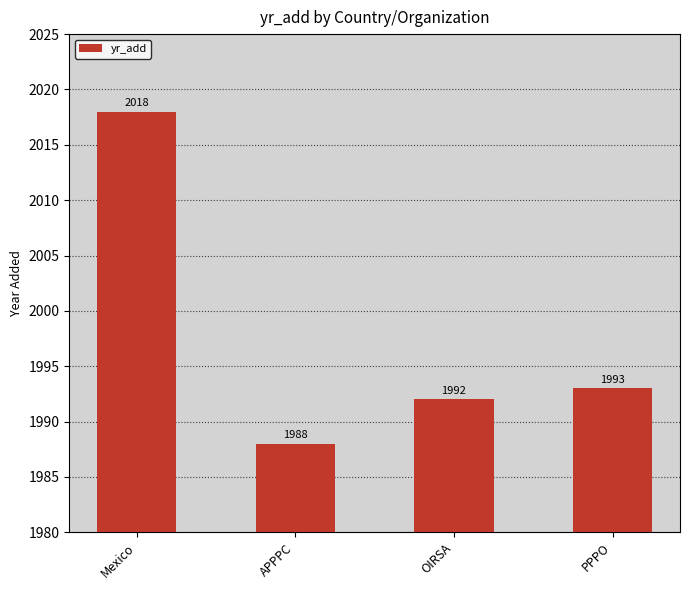

List the labels in order of value, smallest first.

APPPC, OIRSA, PPPO, Mexico